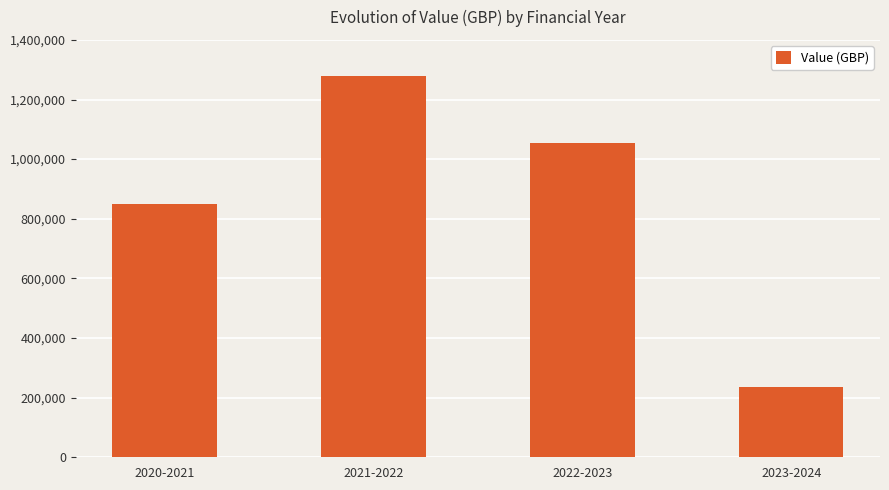

Approximately how many times larger is the value at 2021-2022 compared to 2022-2023?

1.2